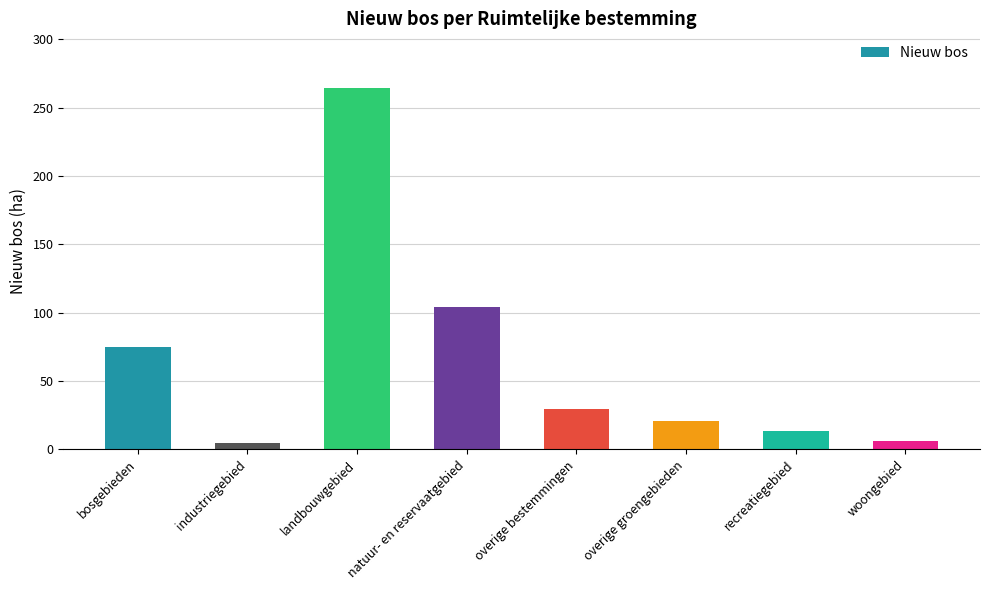

What is the label of the 8th bar from the right?

bosgebieden